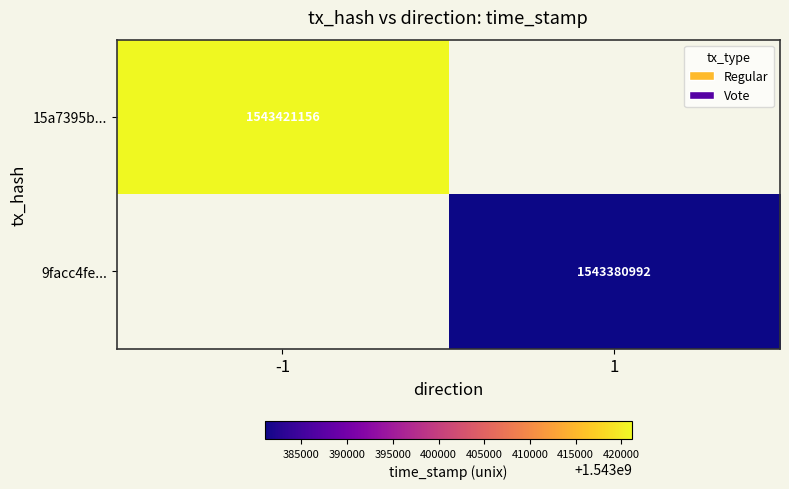

At which category does the chart reach its minimum across all series?

1